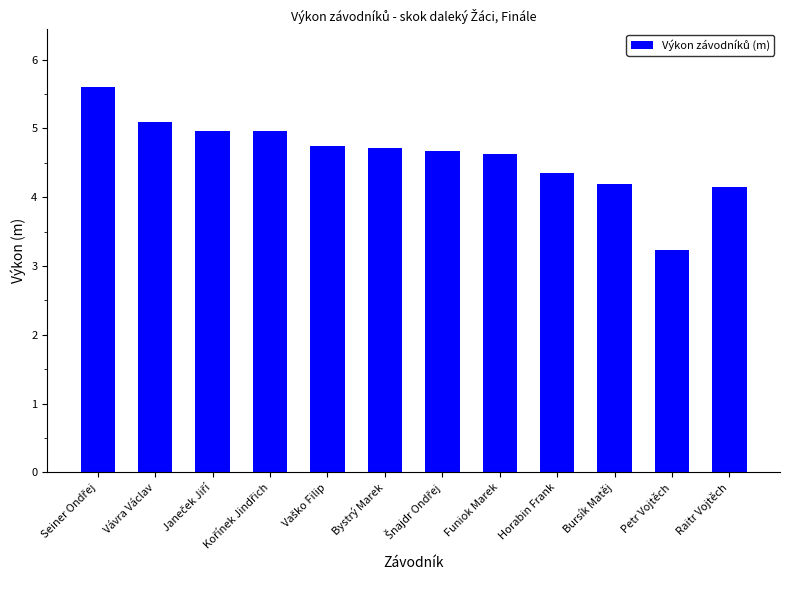

What is the maximum value shown in the chart?

5.6